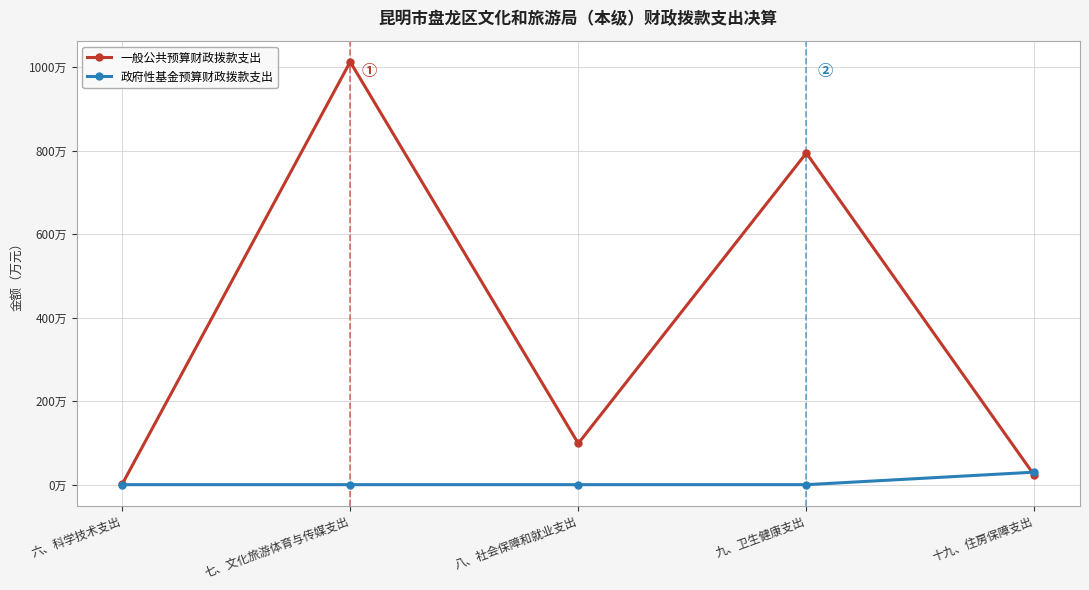

At which category is the sum across all series the highest?

七、文化旅游体育与传媒支出